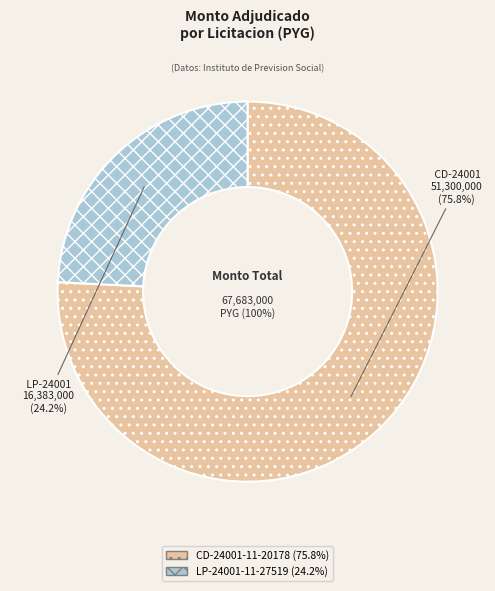

Which category has the biggest portion of the pie?

CD-24001-11-20178